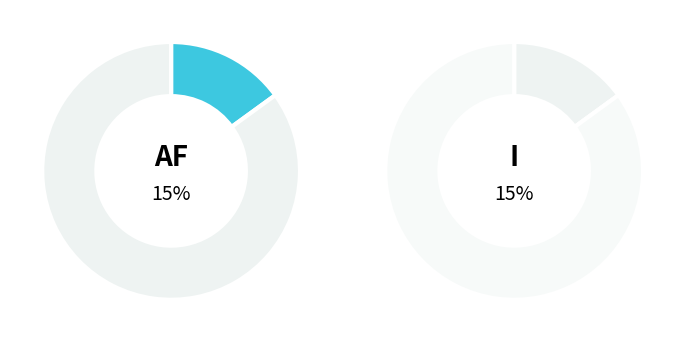

Combined, do J and AF account for over 50%?

No